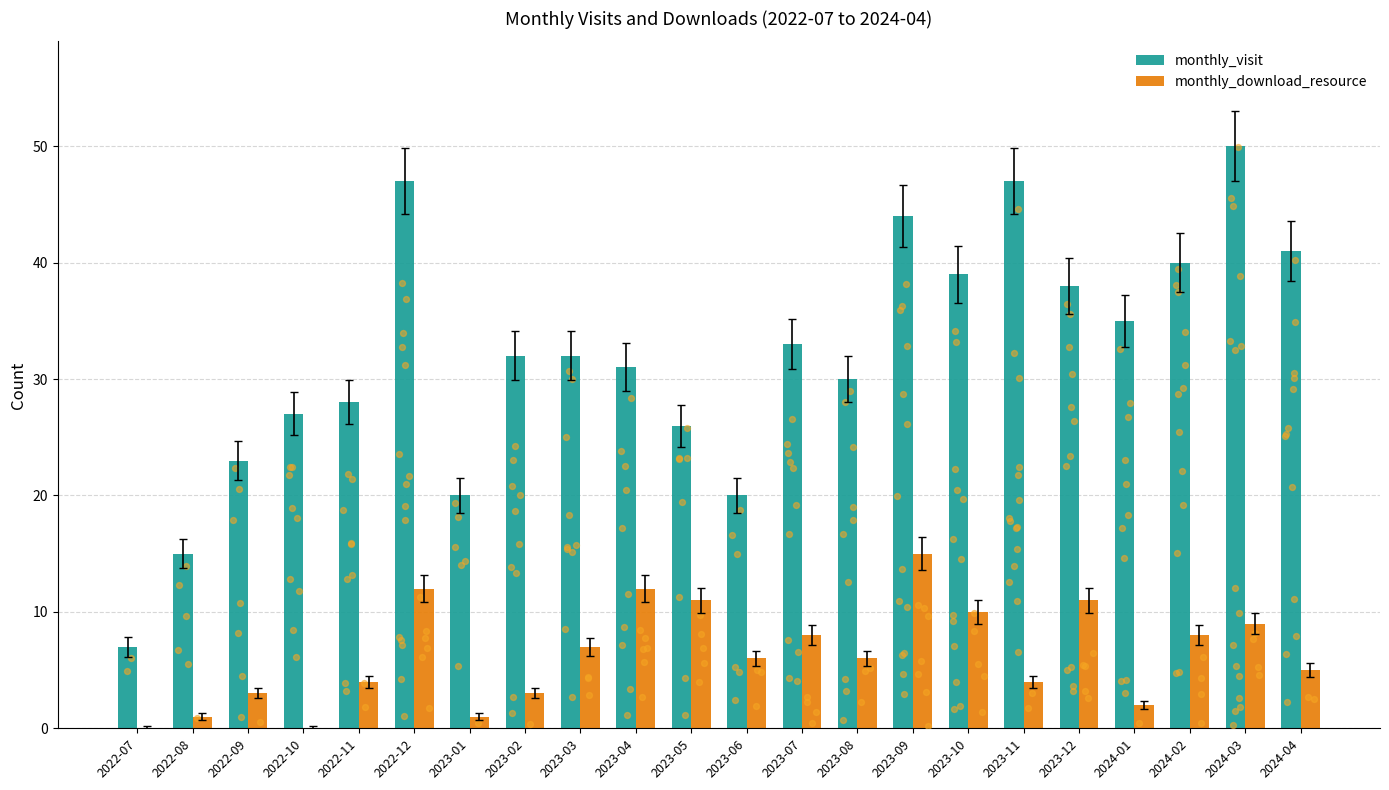

Is the value of monthly_download_resource at 2024-02 greater than the value of monthly_visit at 2023-09?

No